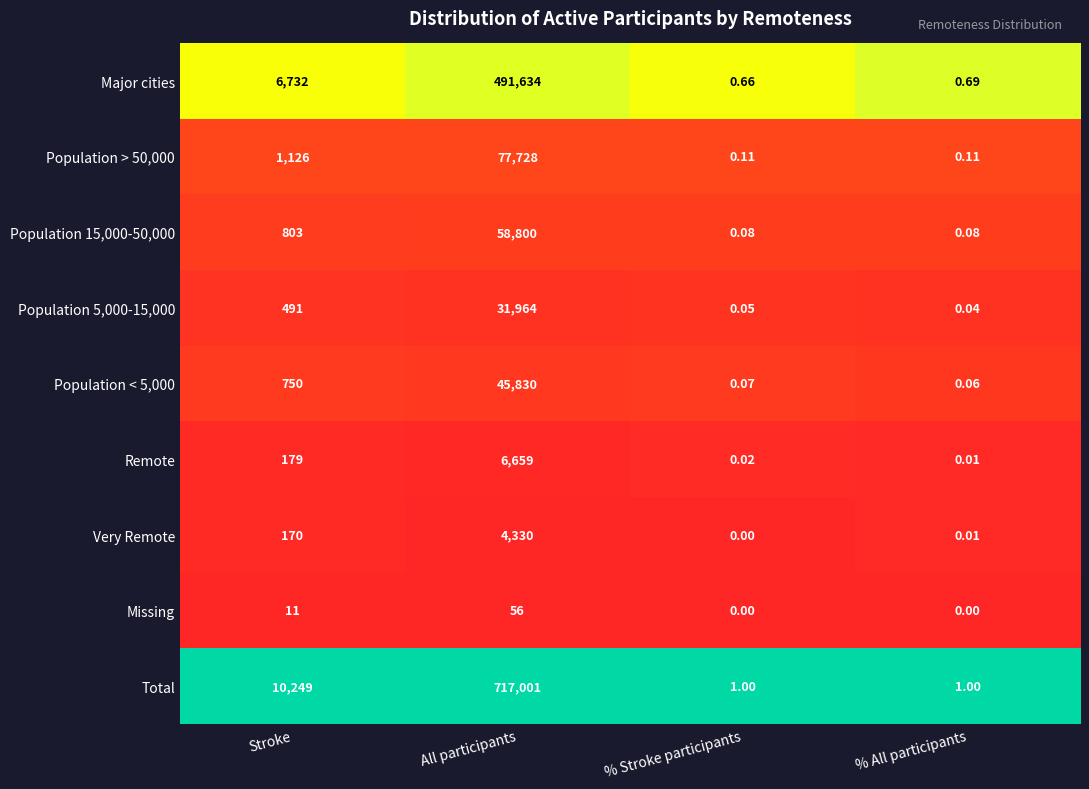

Rank the series by their maximum value, from highest to lowest.

Total, Major cities, Population > 50,000, Population 15,000-50,000, Population < 5,000, Population 5,000-15,000, Remote, Very Remote, Missing